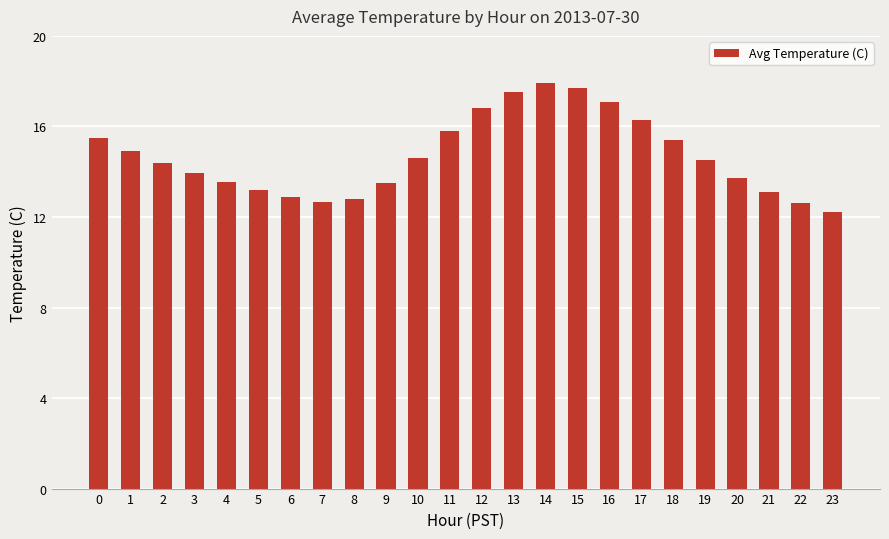

What is the value of the 17th bar from the left?

17.1